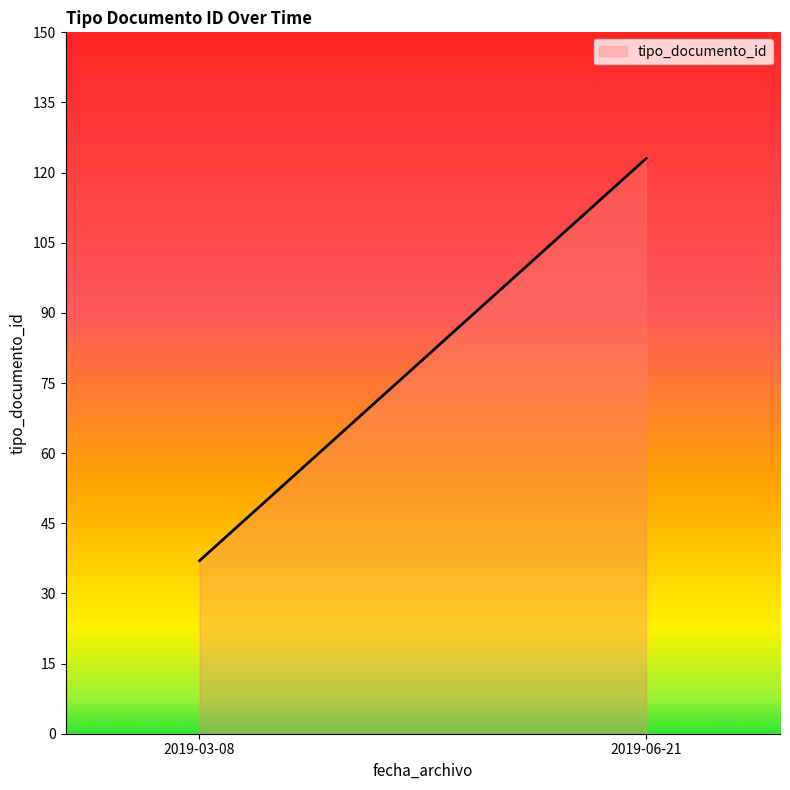

What is the change in value from 2019-03-08 to 2019-06-21?

+86